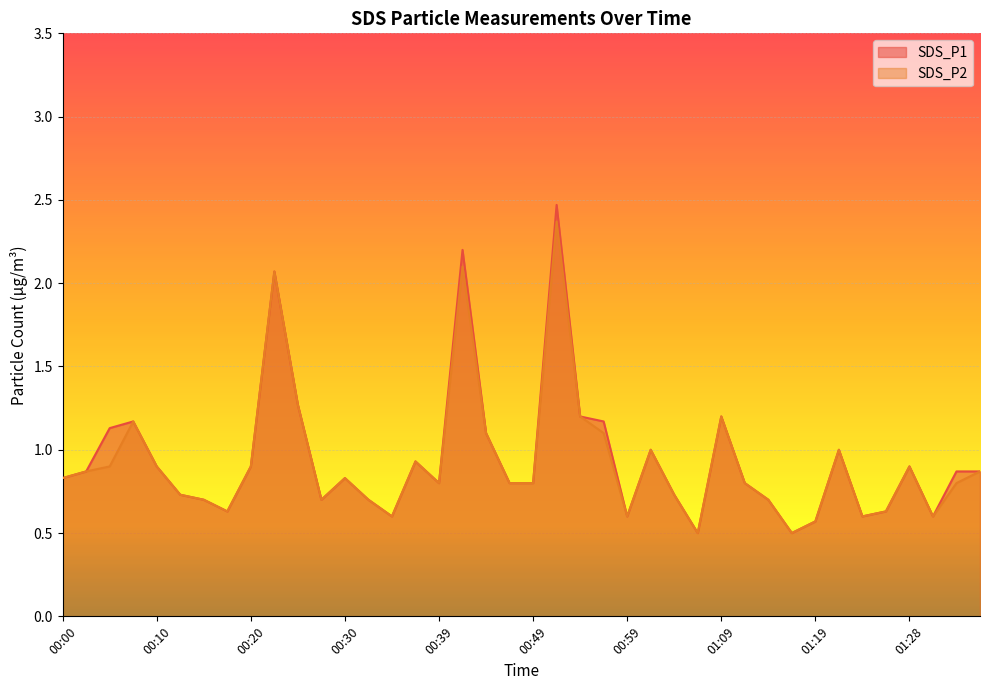

How many lines are shown in the chart?

2